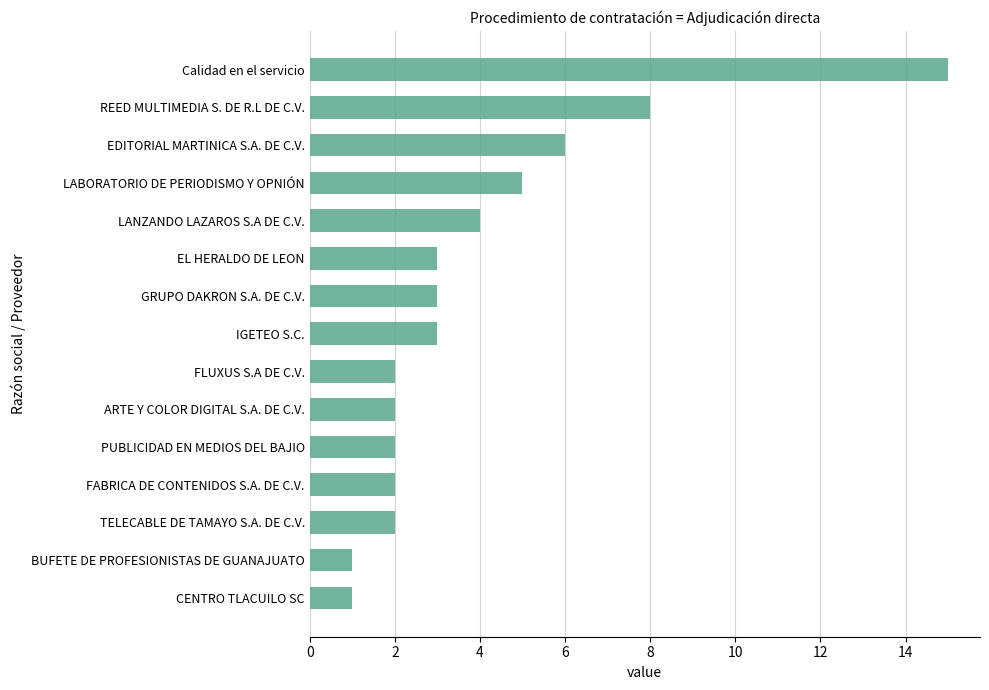

Reading bottom to top, what are all the values shown in this chart?

1	1	2	2	2	2	2	3	3	3	4	5	6	8	15